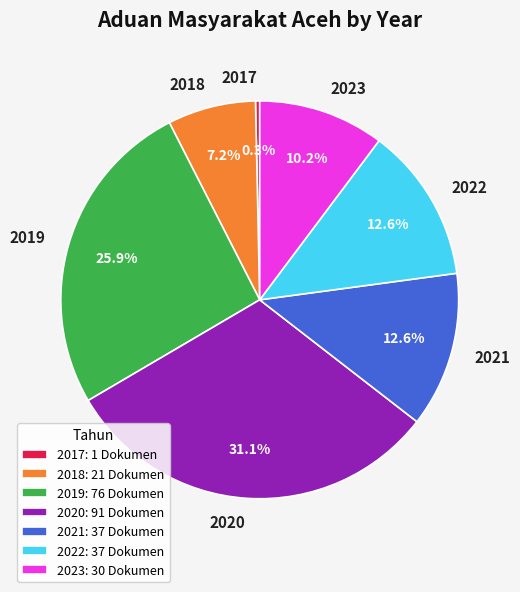

What portion of the pie excludes 2022?

87.4%